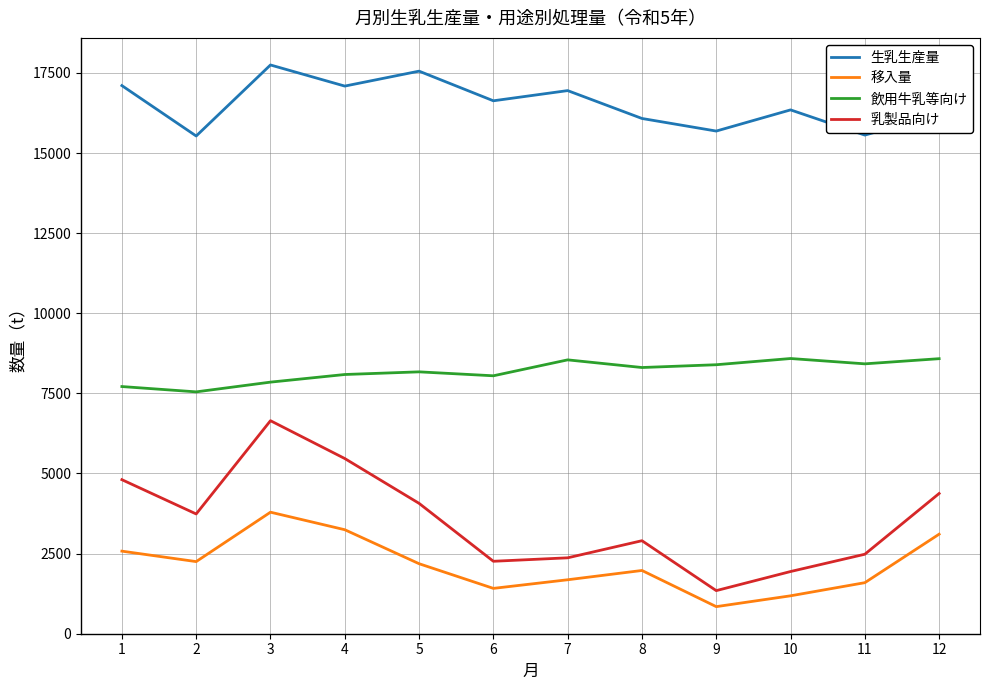

What is the difference between the highest and lowest values at 1?

14532